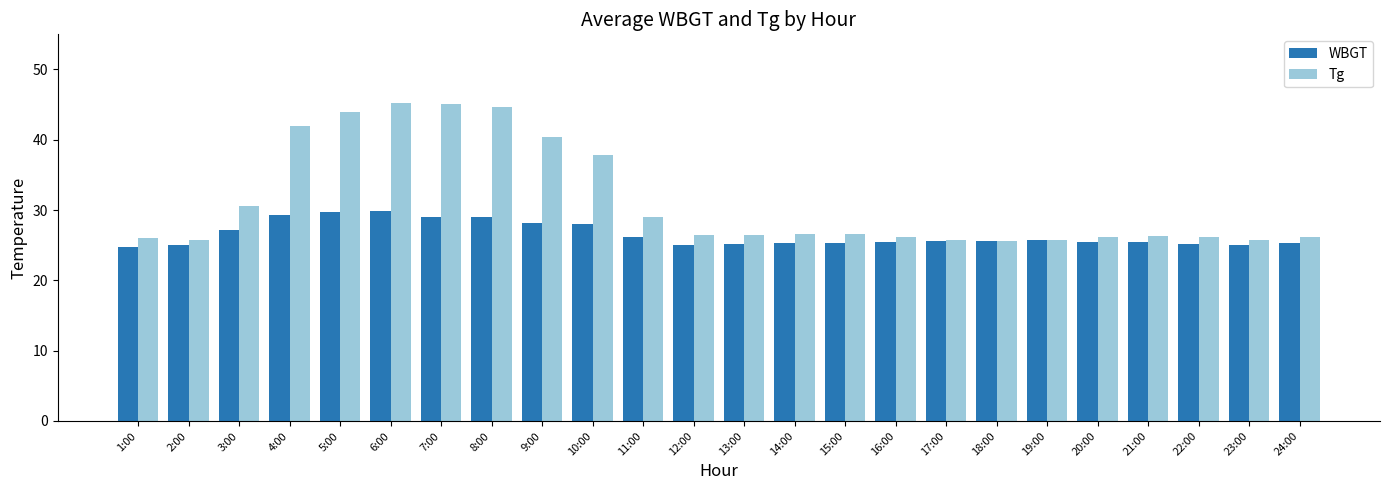

What is the total value across all series at 2:00?

50.8